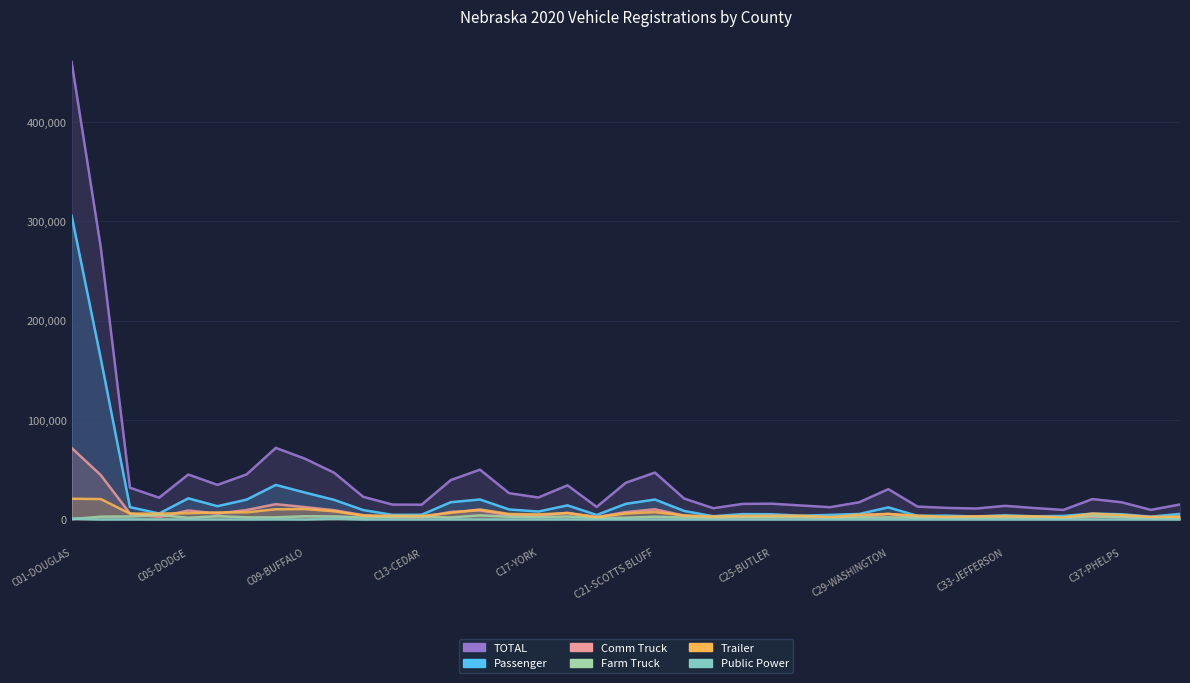

What is the value of the Comm Truck point at the 36th from the left?

2730